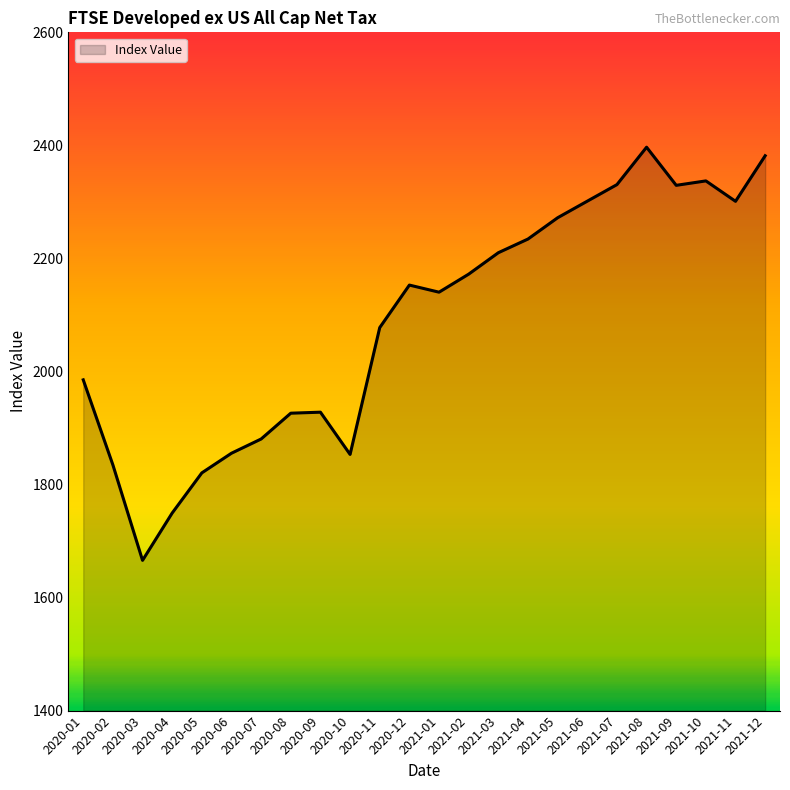

What is the ratio of the value at 2020-09 to the value at 2021-04?

0.9